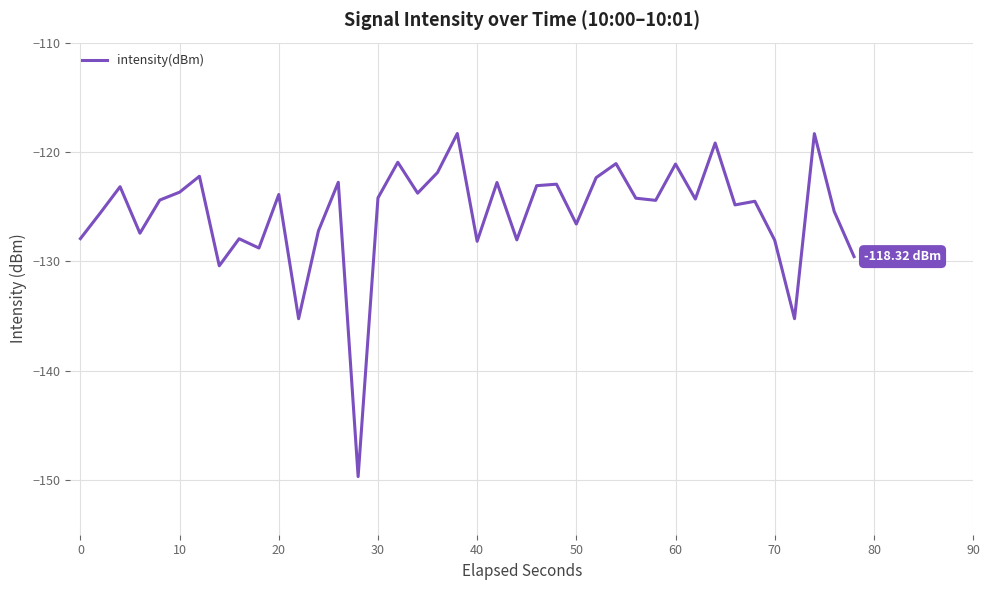

What is the difference between the maximum and minimum values?

31.4